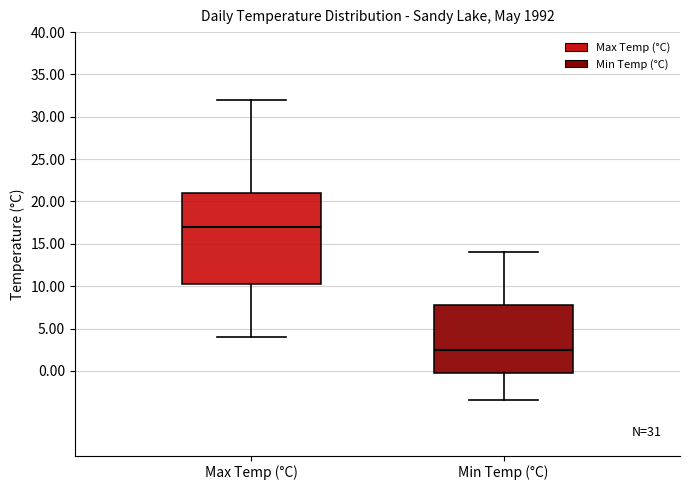

Which box is the tallest, from its lower edge to its upper edge?

Max Temp (°C)